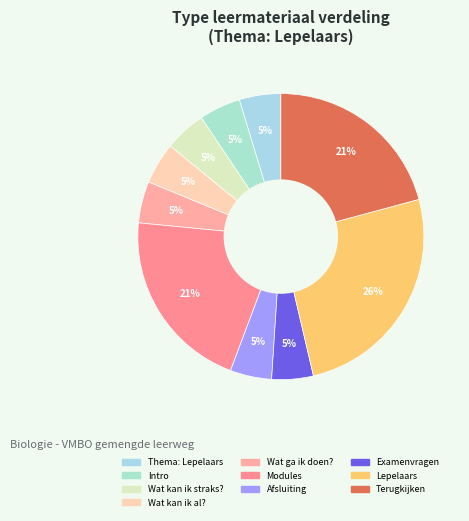

True or false: Afsluiting accounts for 14% of the total.

False